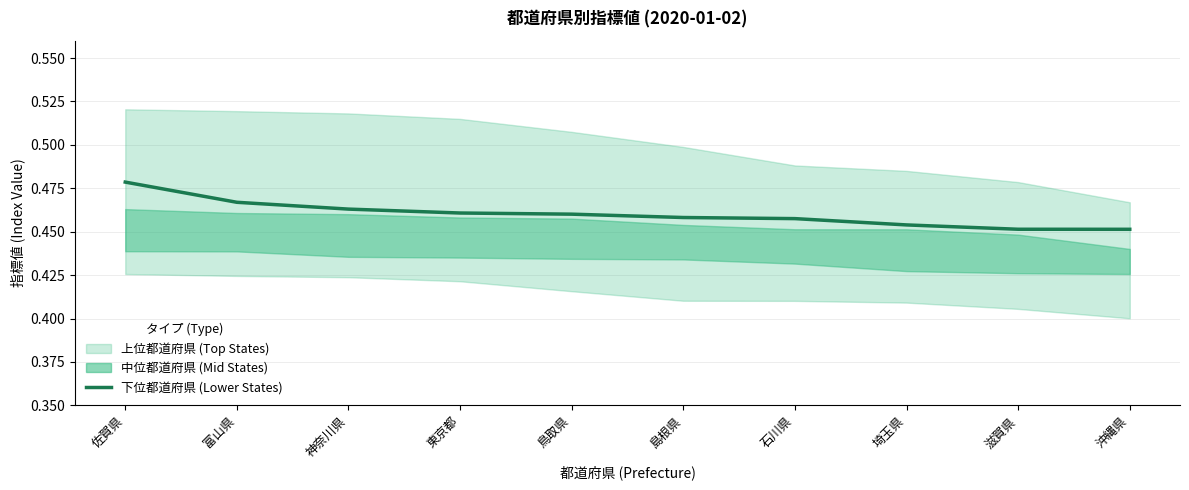

What is the label of the 6th point from the right?

鳥取県